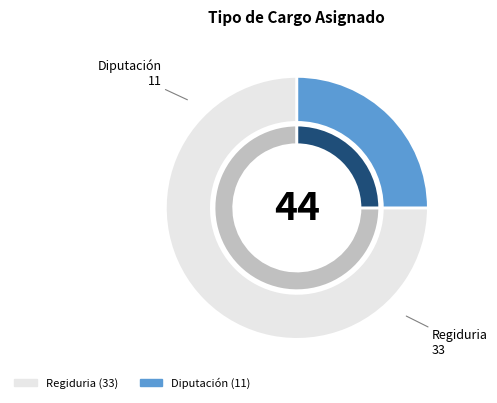

Rank the categories by value from highest to lowest.

Regiduria, Diputación